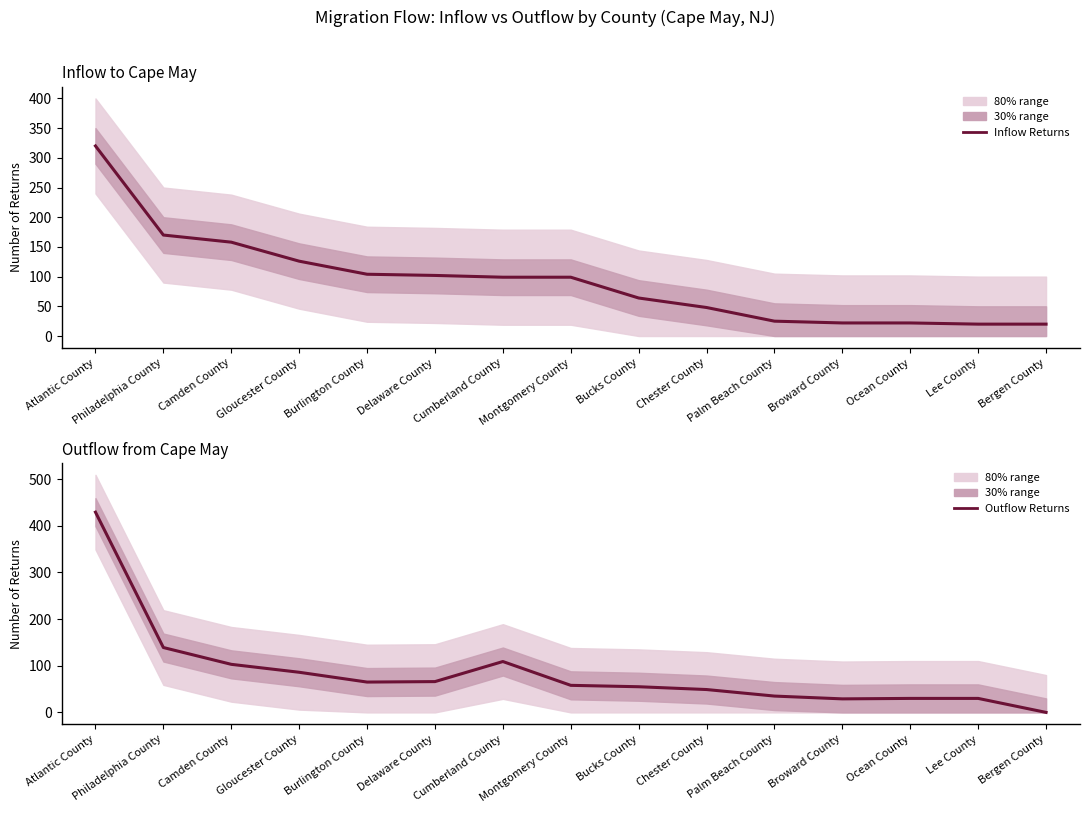

Rank the series by their average value, from lowest to highest.

Outflow Returns, Inflow Returns